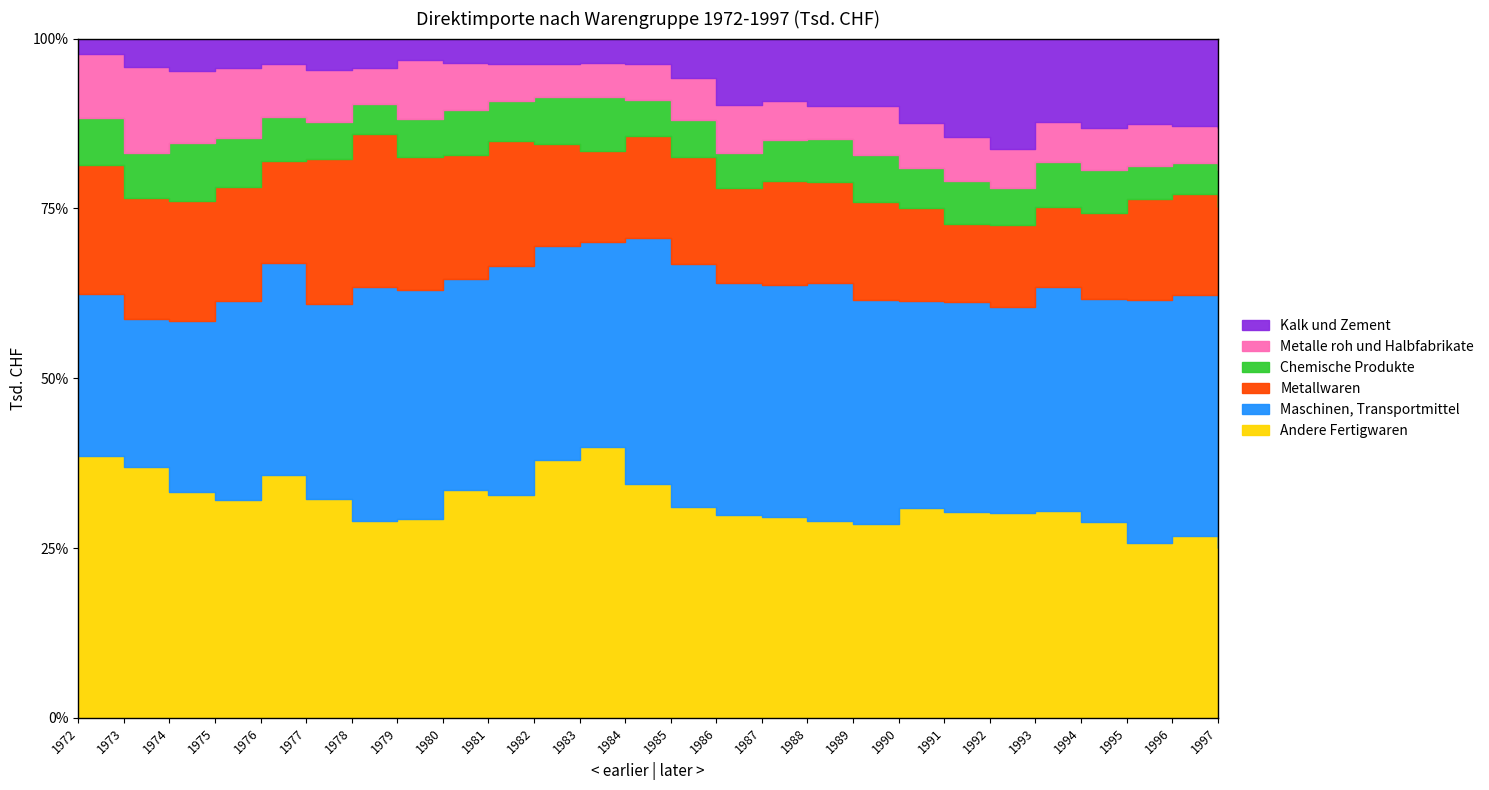

True or false: Andere Fertigwaren and Kalk und Zement cross at least once.

False